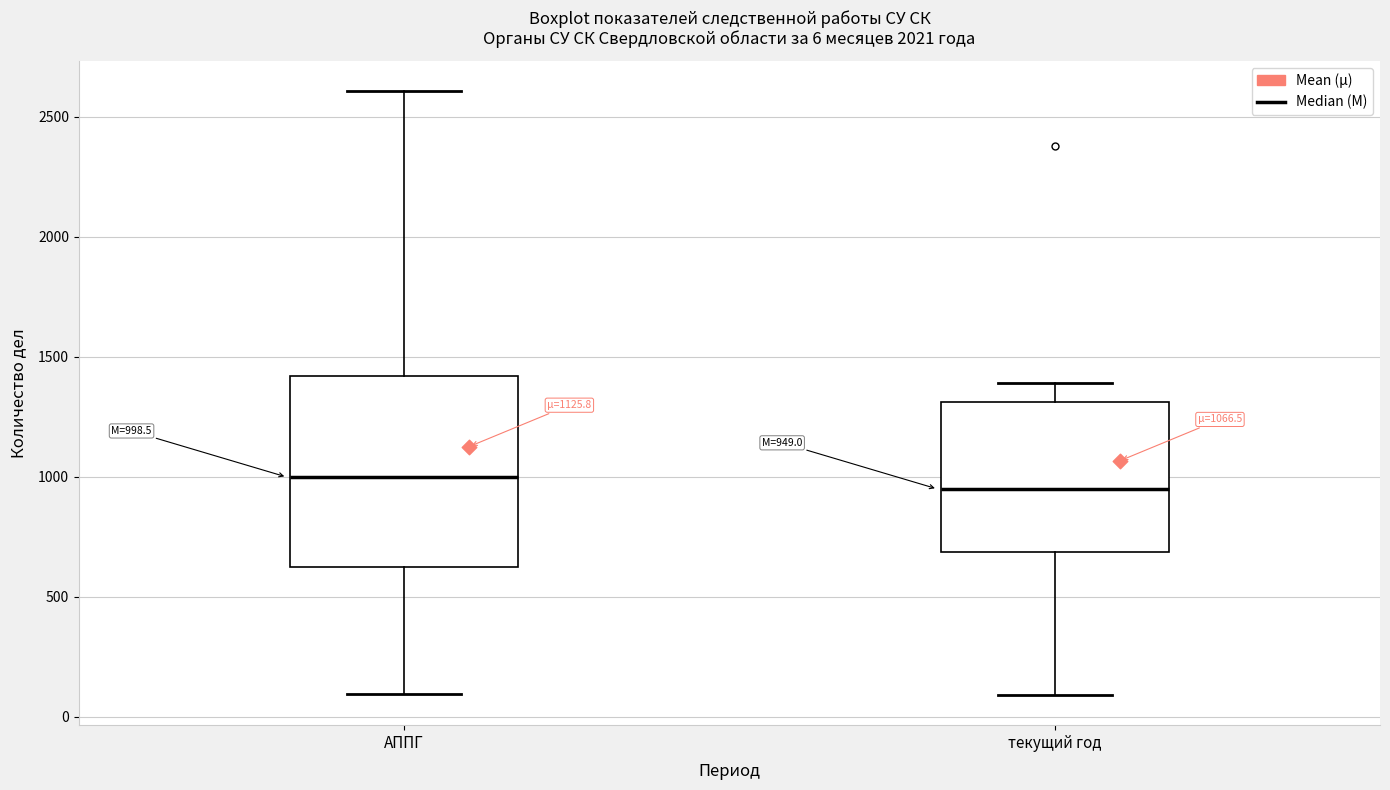

Comparing the boxes themselves (not the whiskers), which one is the tallest?

АППГ